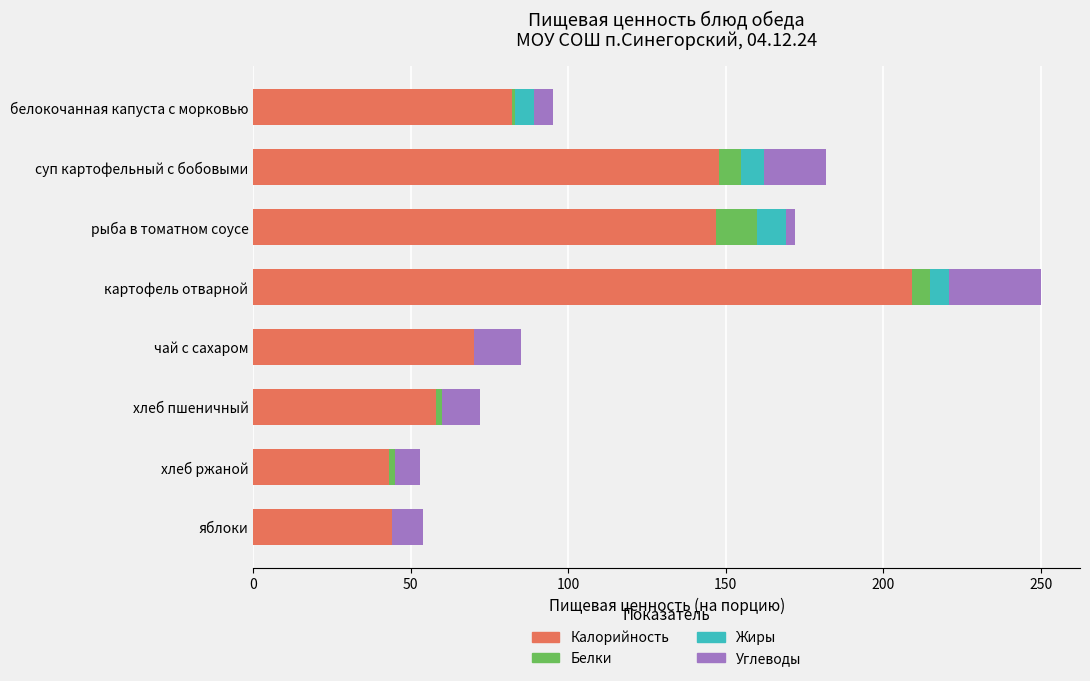

Count the number of data series in this chart.

4